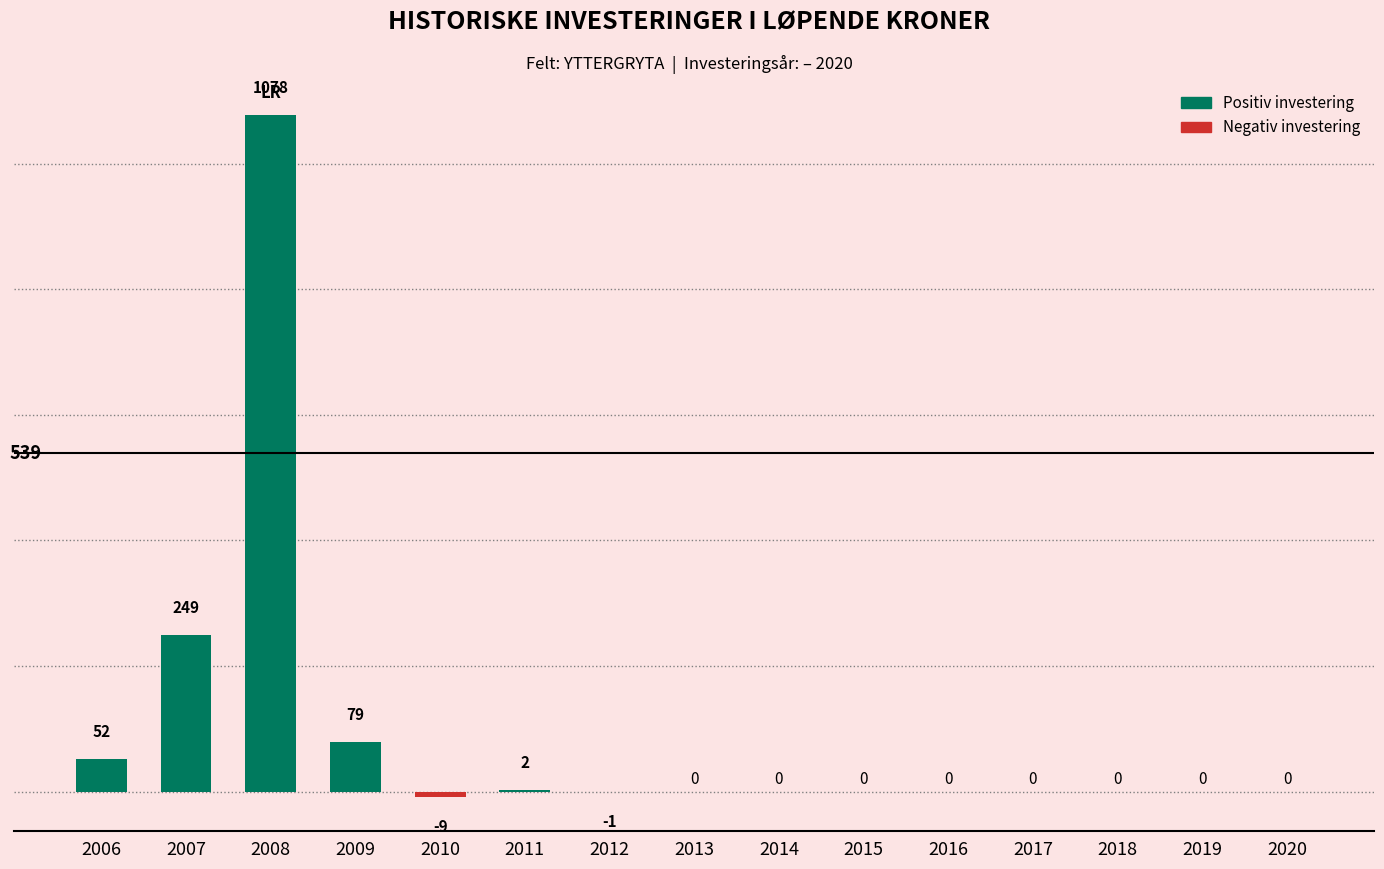

The value at 2018 is 0. True or false?

True